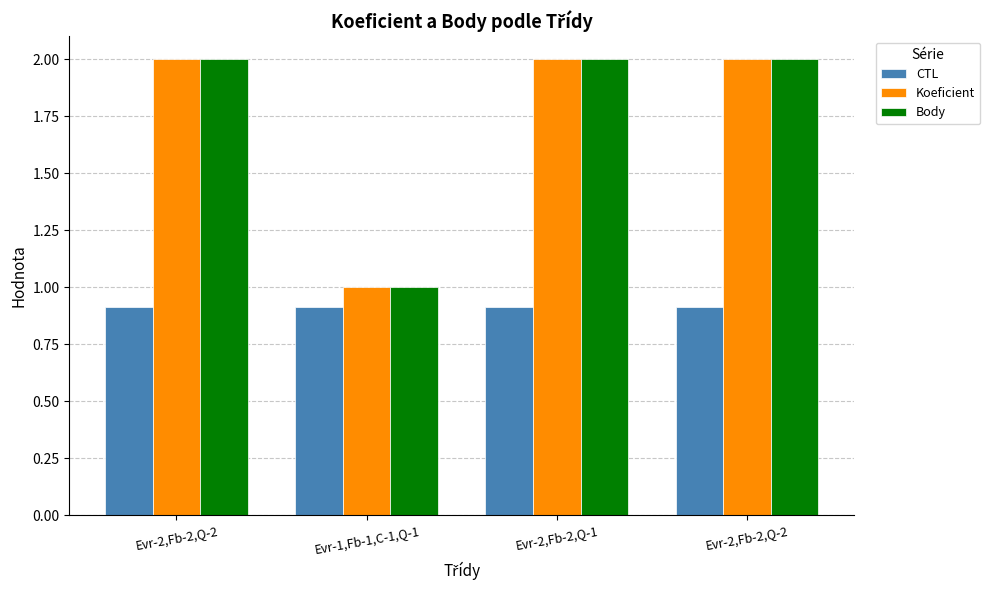

How many bars are there in total?

12